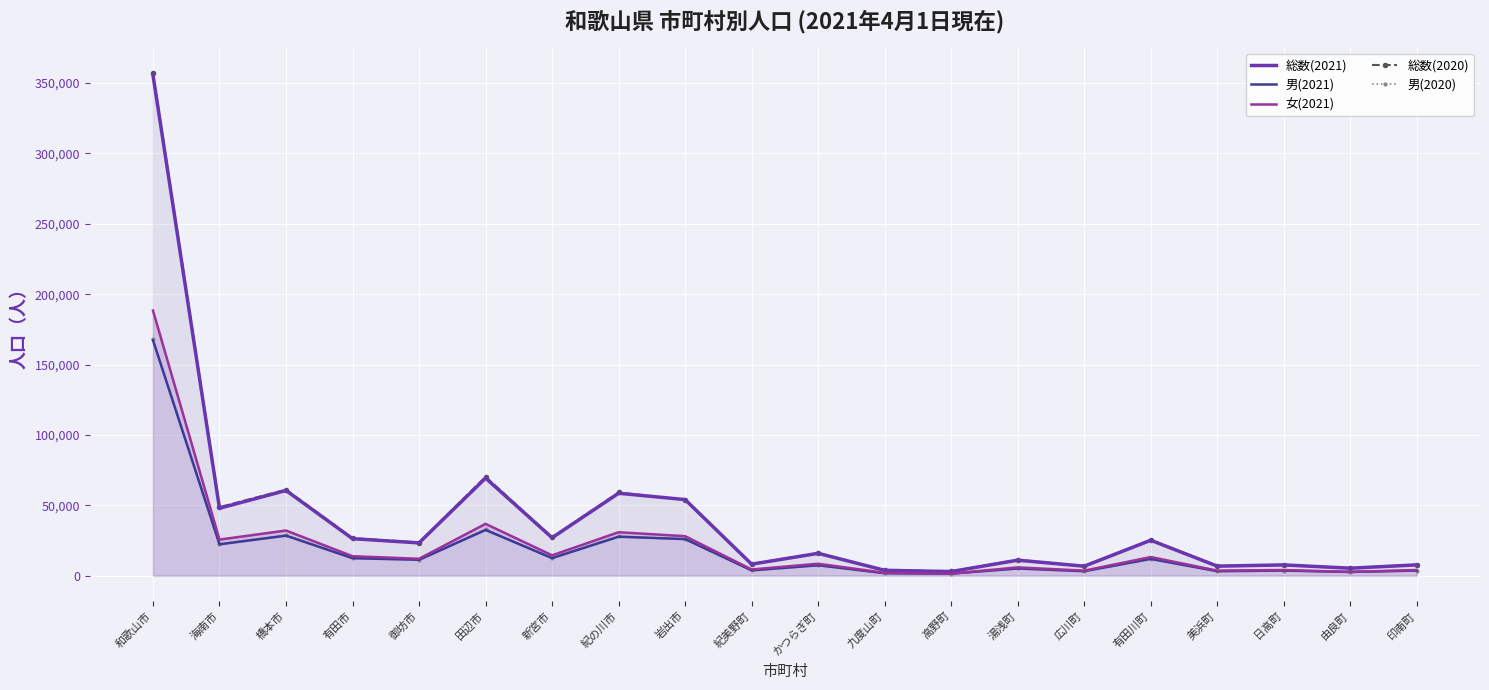

True or false: 総数(2020) has more than 1 points higher than both neighbors.

True